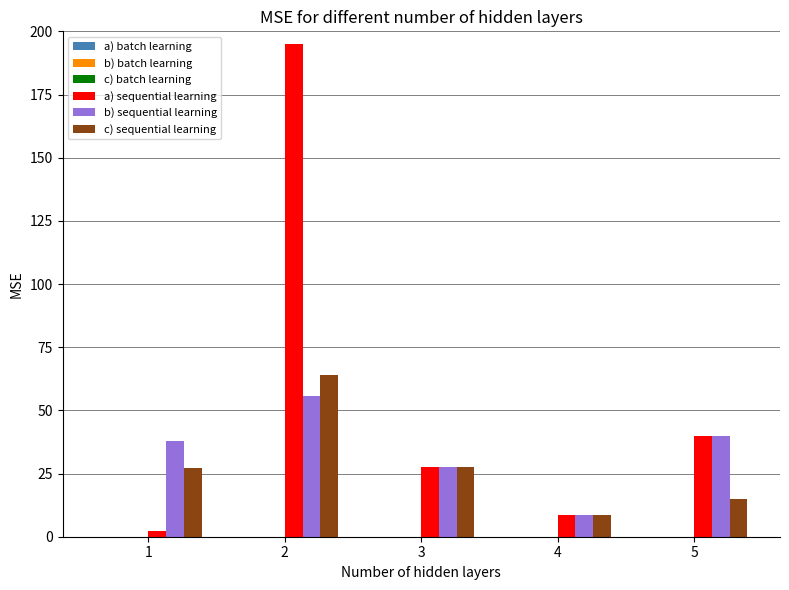

The a) sequential learning series shows 8.8 at 4. True or false?

True